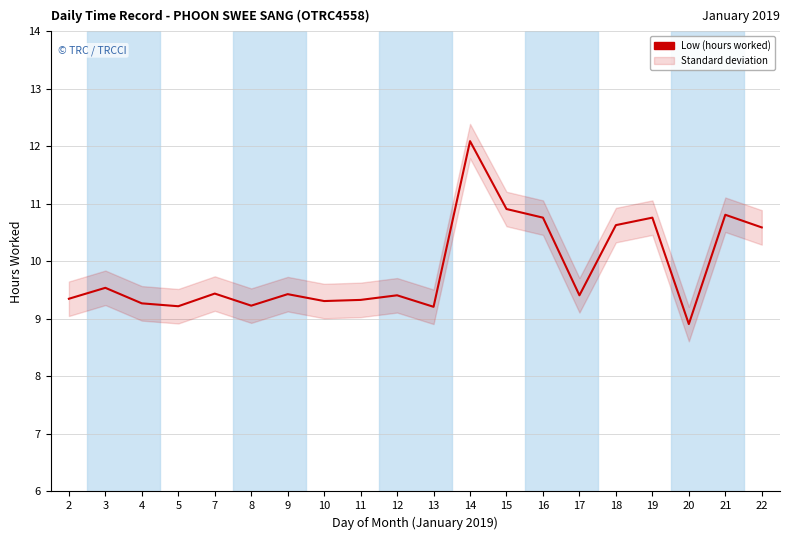

Where does the data first go above 9?

2